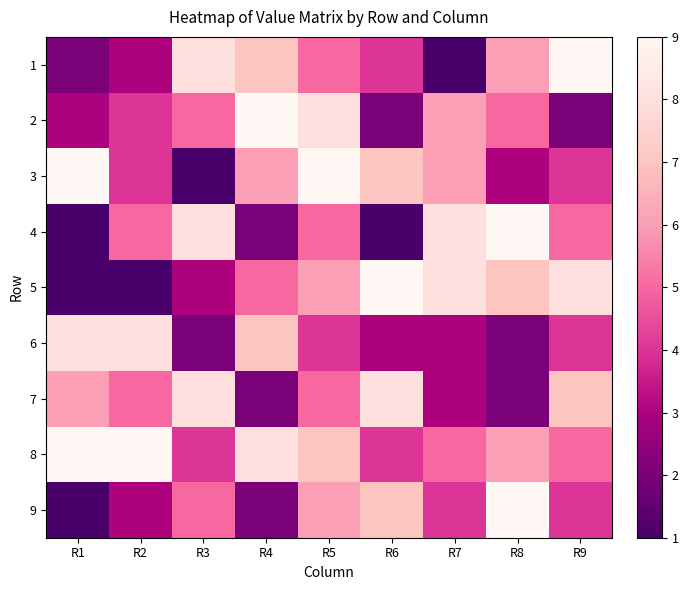

What is the difference between the highest and lowest values at R8?

7